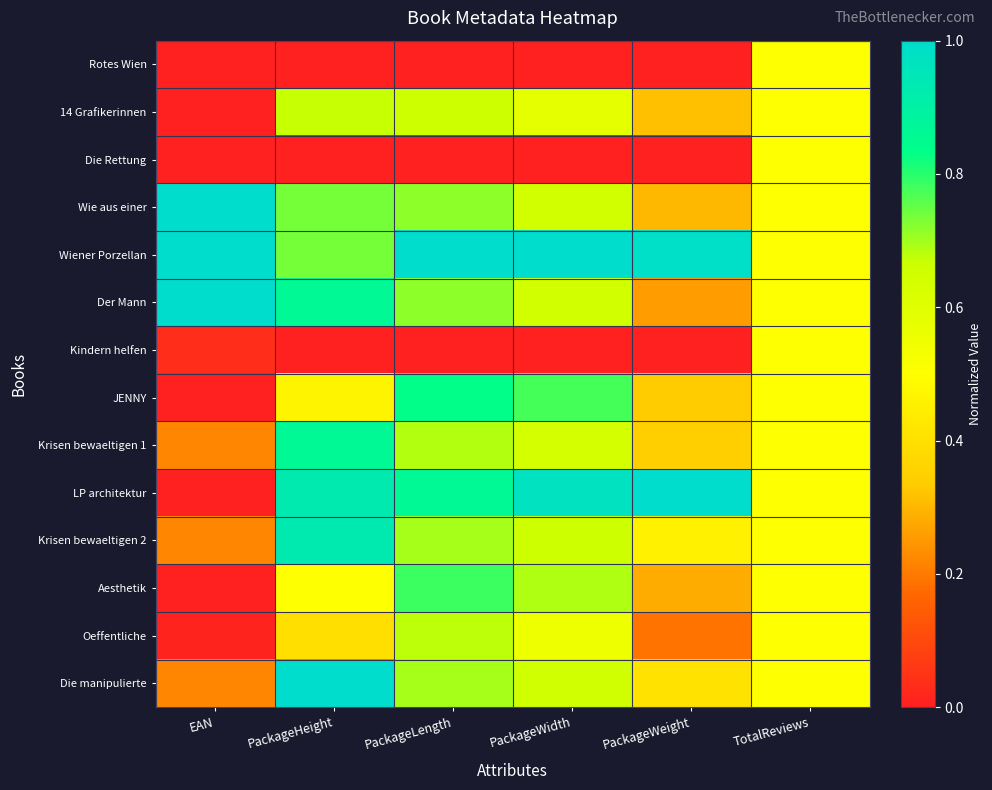

How many distinct data groups are displayed?

14